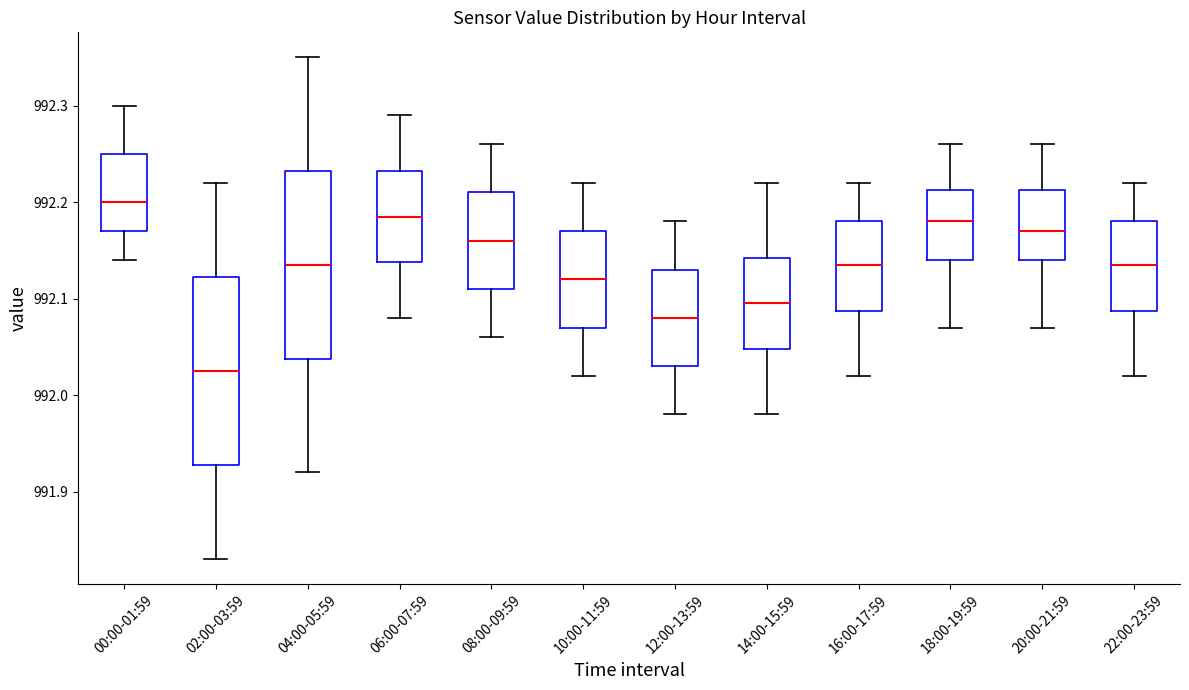

Reading left to right, read every box against the y-axis: the position of its median line, the range the box covers, and the ends of its whiskers. The values are not printed on the chart, so give them approximately, as read against the axis.

00:00-01:59: median 992.20, box 992.17 to 992.25, whiskers 992.14 to 992.30
02:00-03:59: median 992.03, box 991.93 to 992.12, whiskers 991.83 to 992.22
04:00-05:59: median 992.14, box 992.04 to 992.23, whiskers 991.92 to 992.35
06:00-07:59: median 992.19, box 992.14 to 992.23, whiskers 992.08 to 992.29
08:00-09:59: median 992.16, box 992.11 to 992.21, whiskers 992.06 to 992.26
10:00-11:59: median 992.12, box 992.07 to 992.17, whiskers 992.02 to 992.22
12:00-13:59: median 992.08, box 992.03 to 992.13, whiskers 991.98 to 992.18
14:00-15:59: median 992.10, box 992.05 to 992.14, whiskers 991.98 to 992.22
16:00-17:59: median 992.14, box 992.09 to 992.18, whiskers 992.02 to 992.22
18:00-19:59: median 992.18, box 992.14 to 992.21, whiskers 992.07 to 992.26
20:00-21:59: median 992.17, box 992.14 to 992.21, whiskers 992.07 to 992.26
22:00-23:59: median 992.14, box 992.09 to 992.18, whiskers 992.02 to 992.22